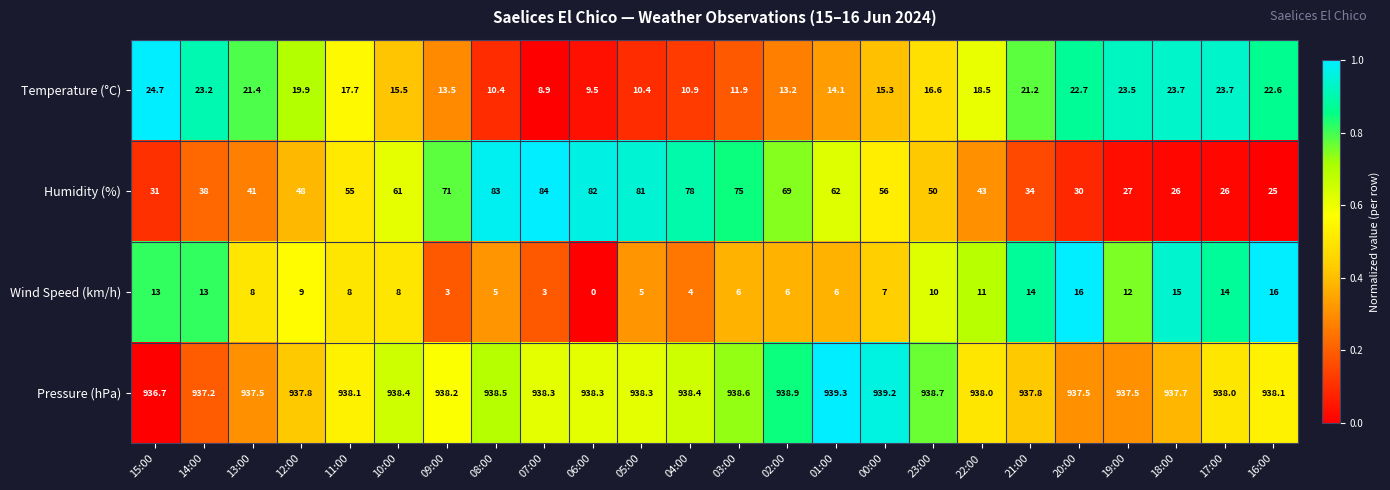

Is it true that Pressure (hPa) equals 939.2 at 00:00?

True